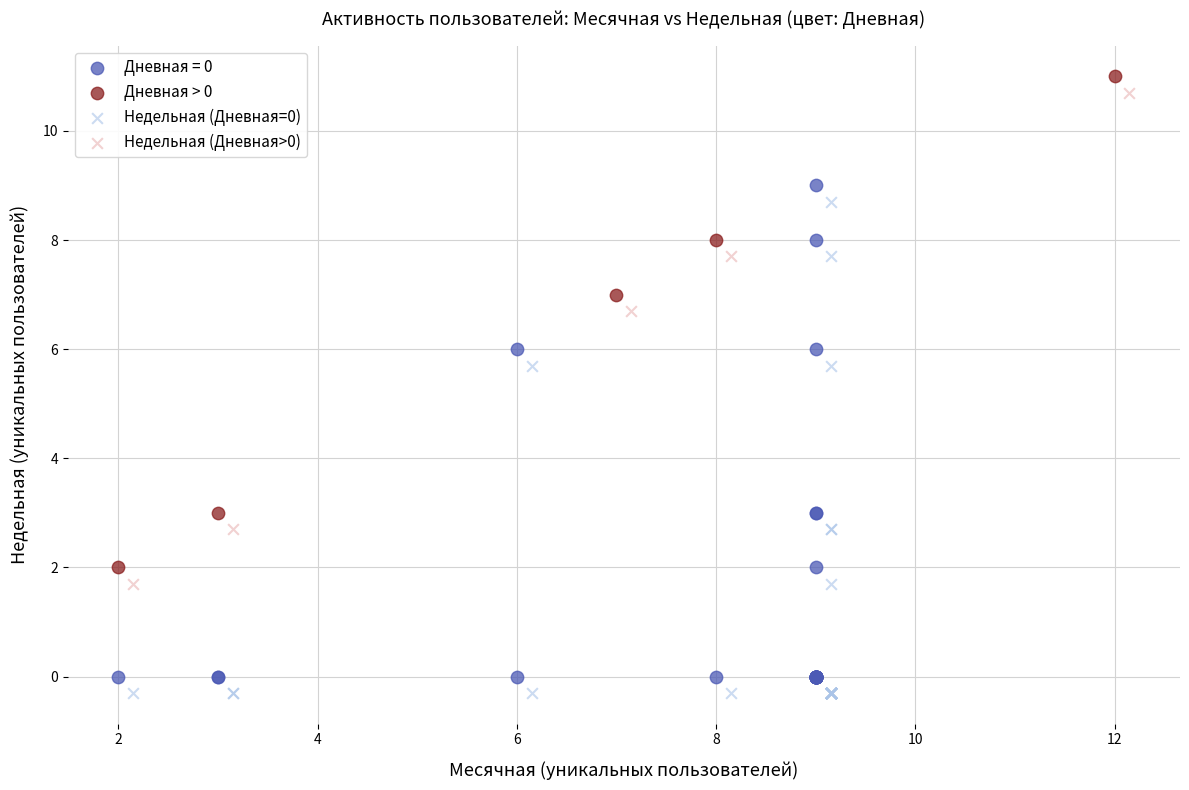

What are all the series names shown in the legend?

Дневная = 0, Дневная > 0, Недельная (Дневная=0), Недельная (Дневная>0)